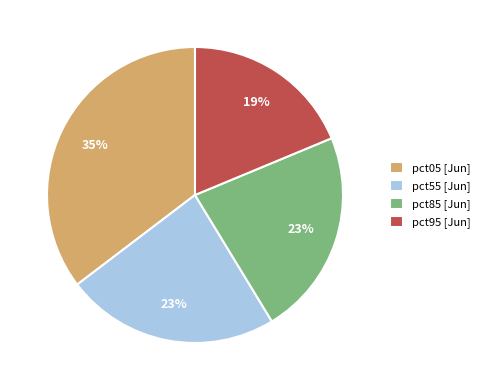

Count the number of slices in the pie.

4